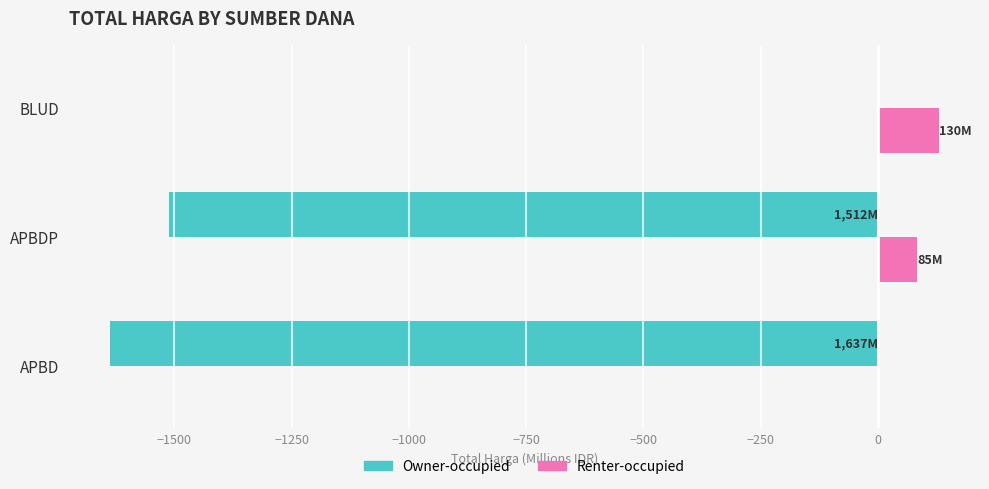

How many categories are shown in the chart?

3